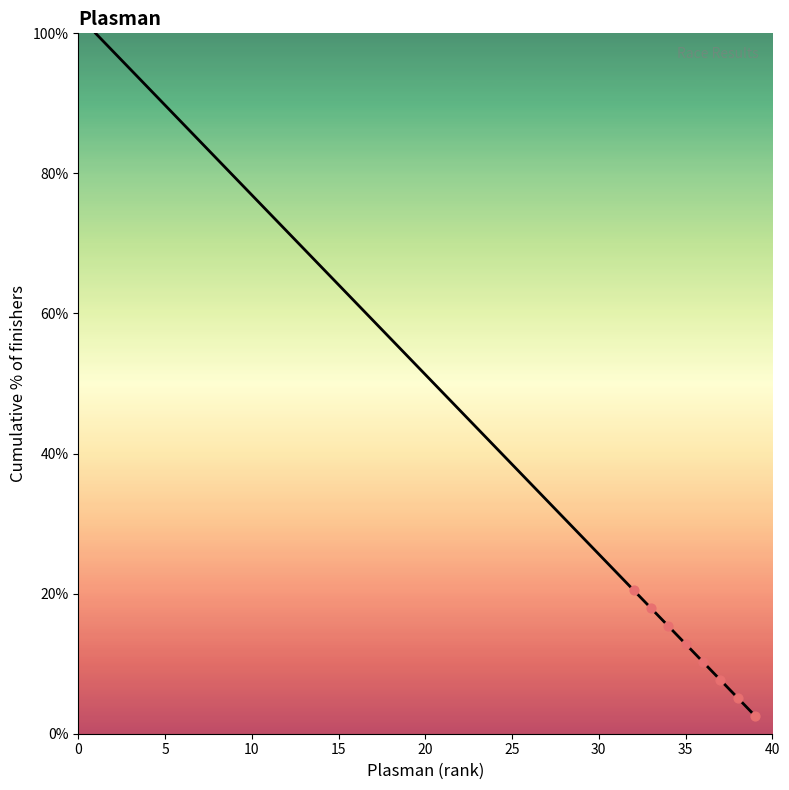

What is the smallest value displayed?

2.6